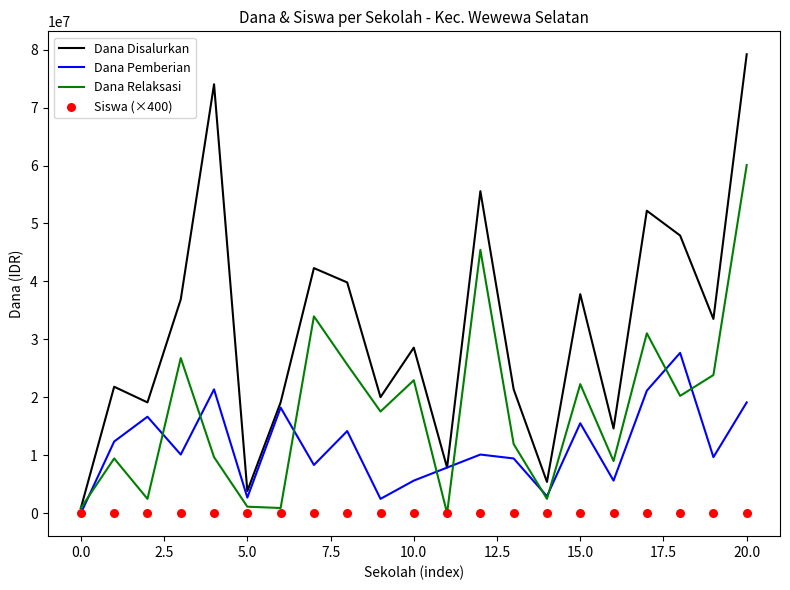

At how many categories does at least one series exceed 57965628?

2